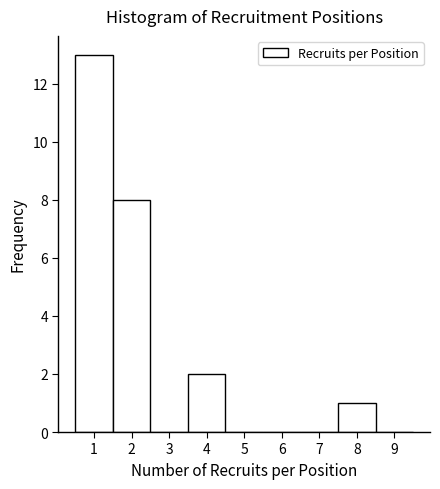

Reading left to right, list every bar in this chart as the range it spans on the x-axis followed by its height. The values are not printed on the chart, so give them approximately, as read against the axis.

0.5 to 1.5: 13
1.5 to 2.5: 8
2.5 to 3.5: 0
3.5 to 4.5: 2
4.5 to 5.5: 0
5.5 to 6.5: 0
6.5 to 7.5: 0
7.5 to 8.5: 1
8.5 to 9.5: 0